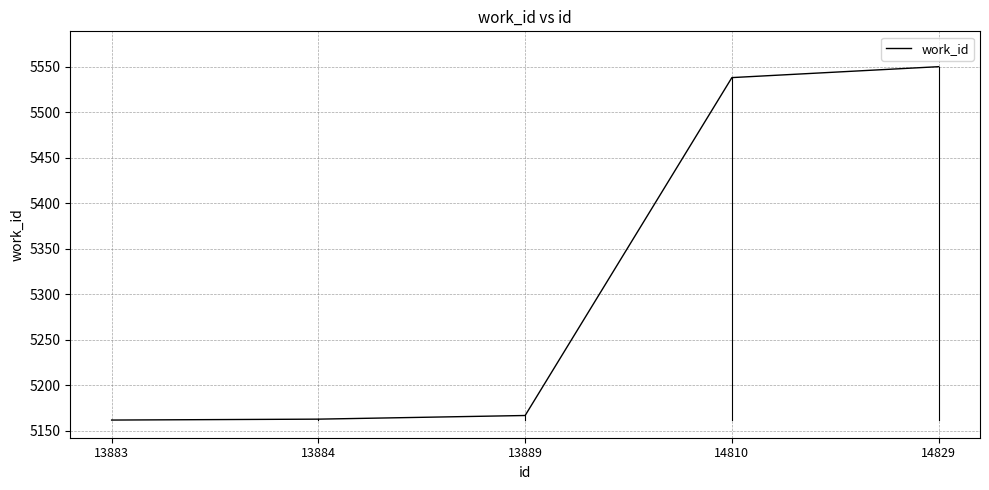

What is the greatest value displayed?

5550